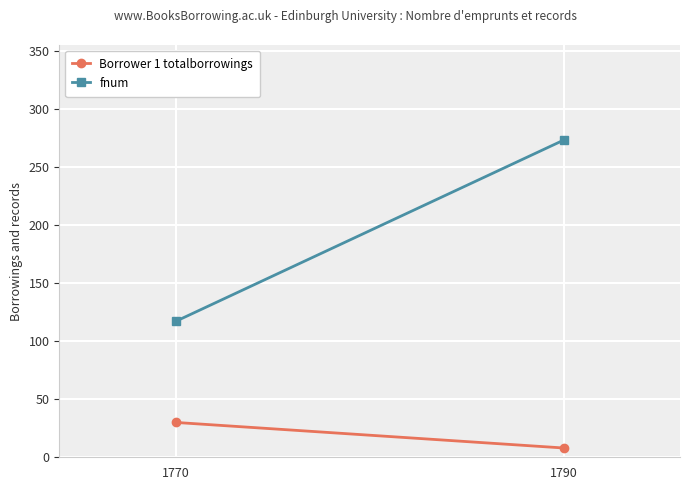

How many Borrower 1 totalborrowings values are between 8 and 30?

2